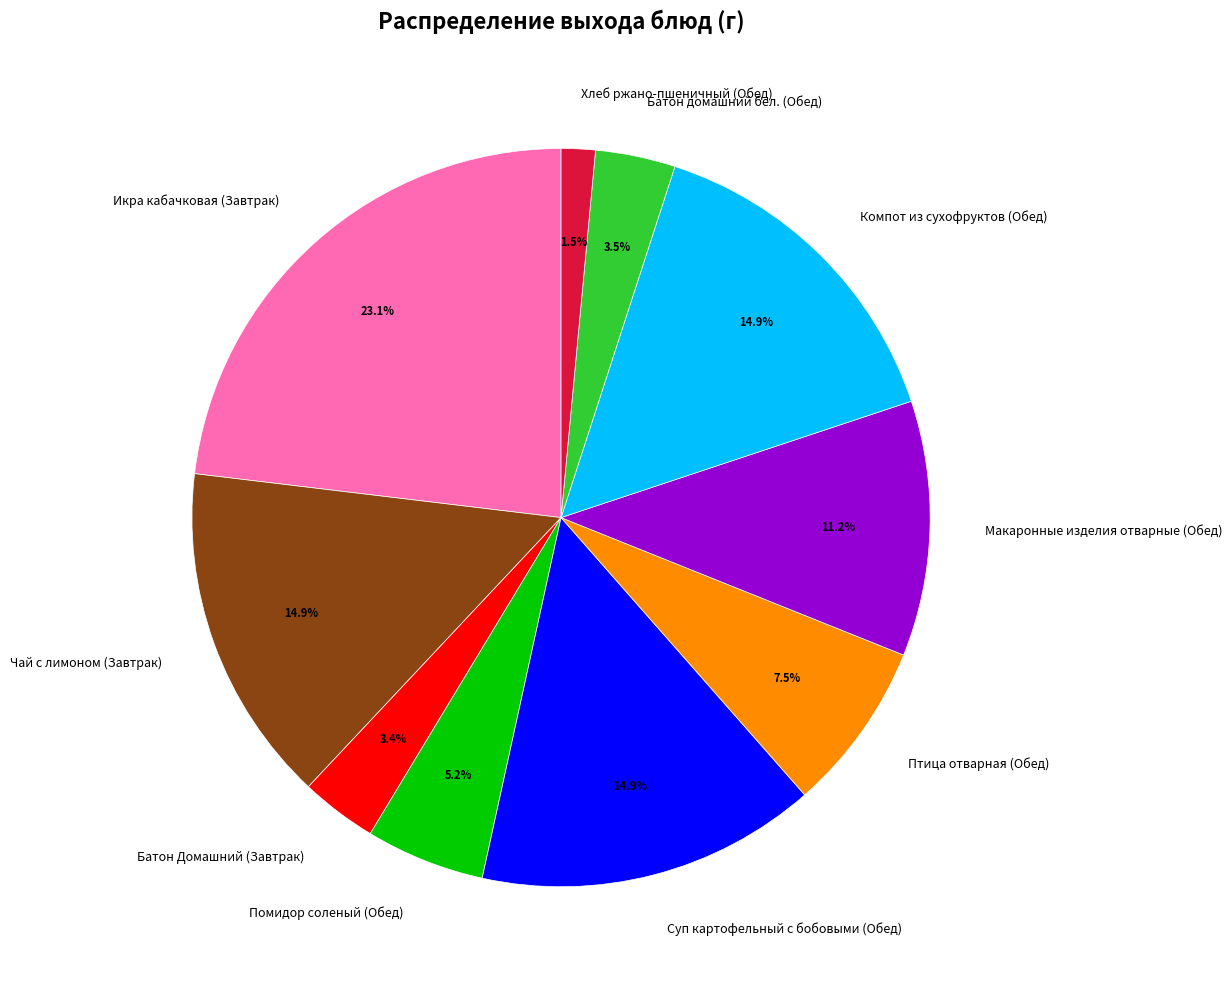

Is it true that Птица отварная (Обед) is 16% of the pie?

False